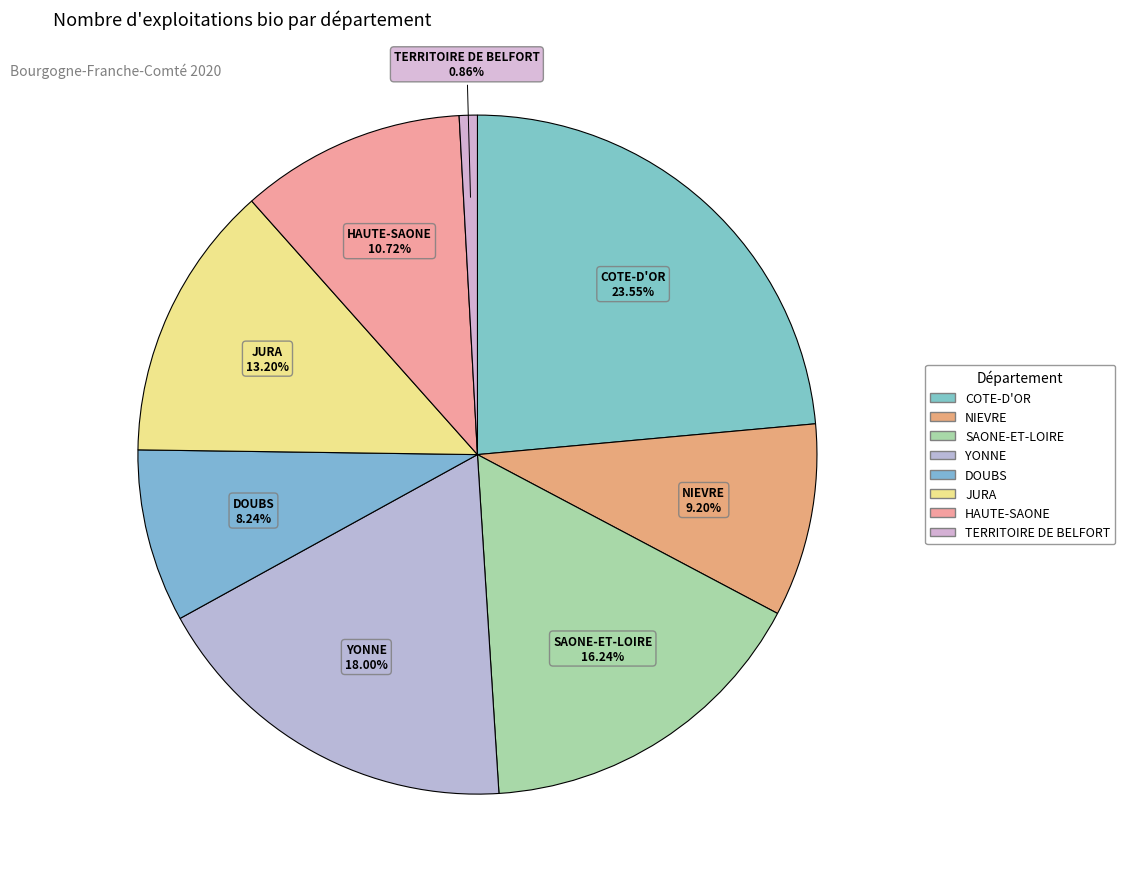

Which category has the smallest portion of the pie?

TERRITOIRE DE BELFORT